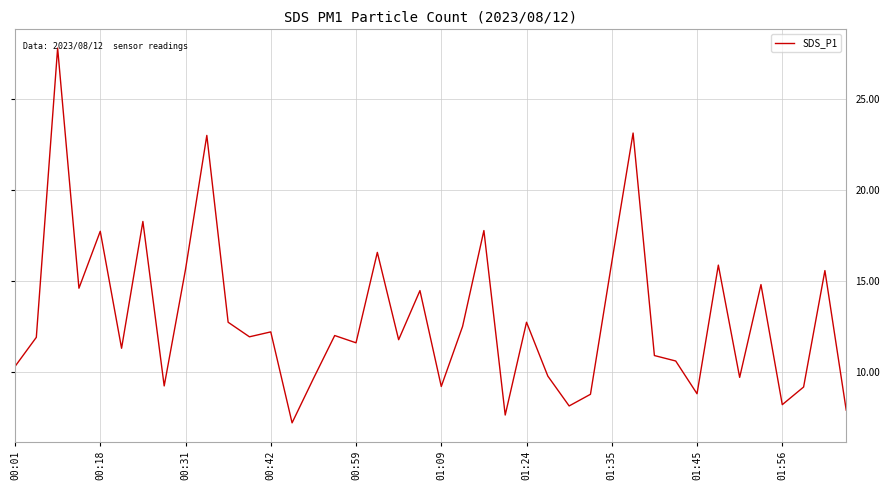

What is the minimum value shown in the chart?

7.2